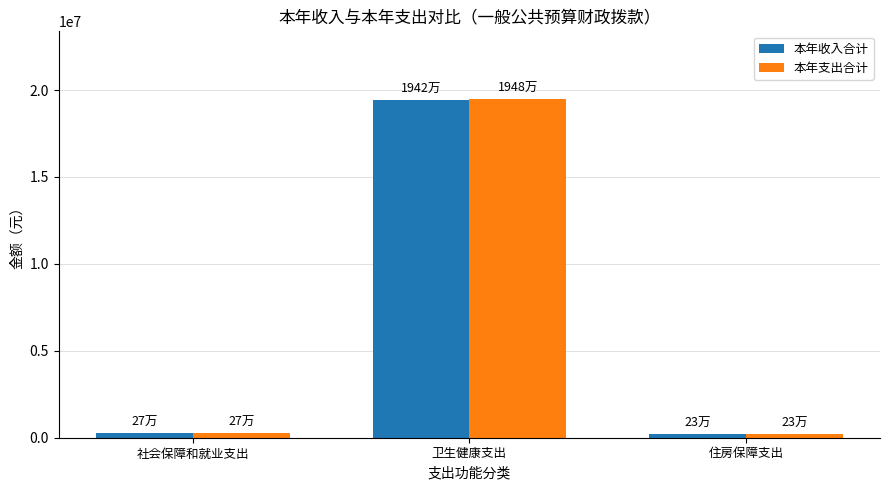

Which category has the highest value in the 本年支出合计 series?

卫生健康支出